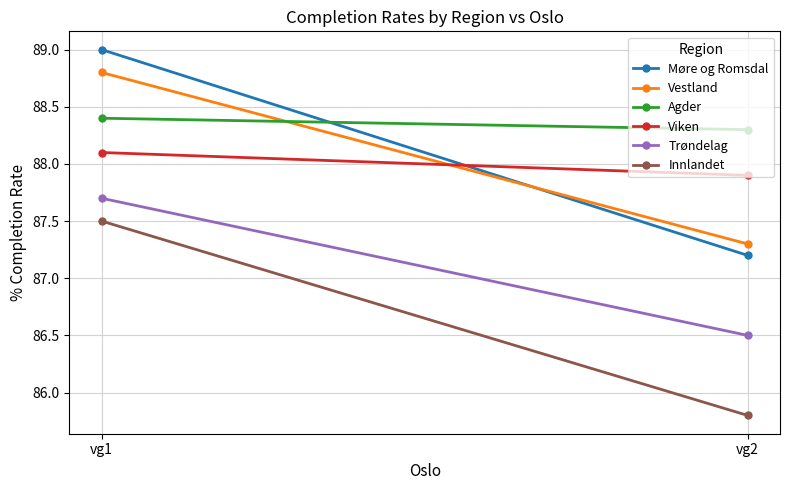

What is the lowest value of the Viken series?

87.9